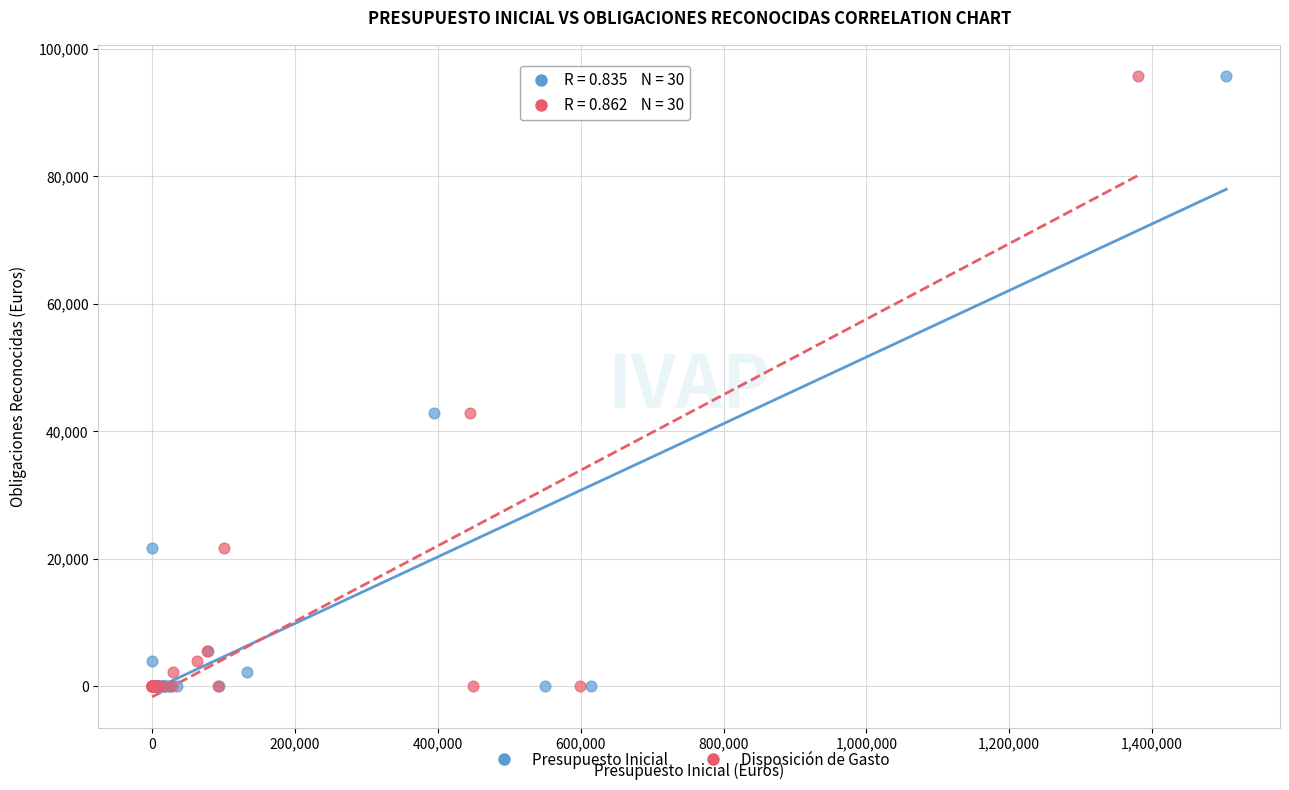

What are all the series names shown in the legend?

Presupuesto Inicial, Disposición de Gasto